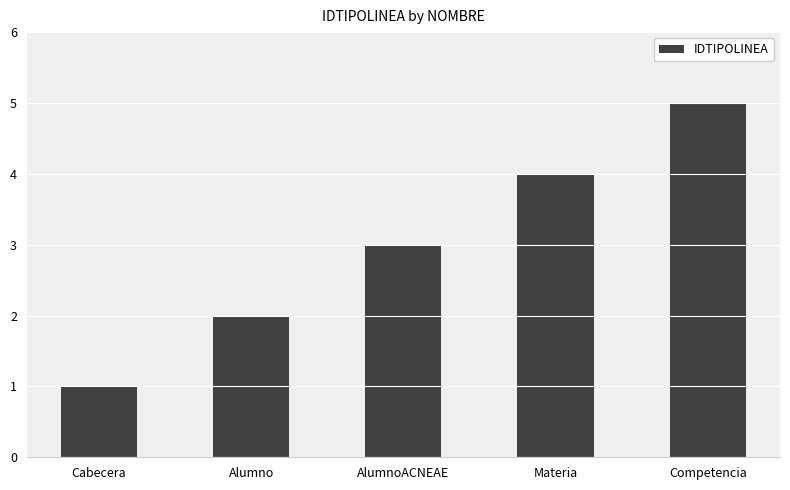

Which label corresponds to the smallest value in the chart?

Cabecera